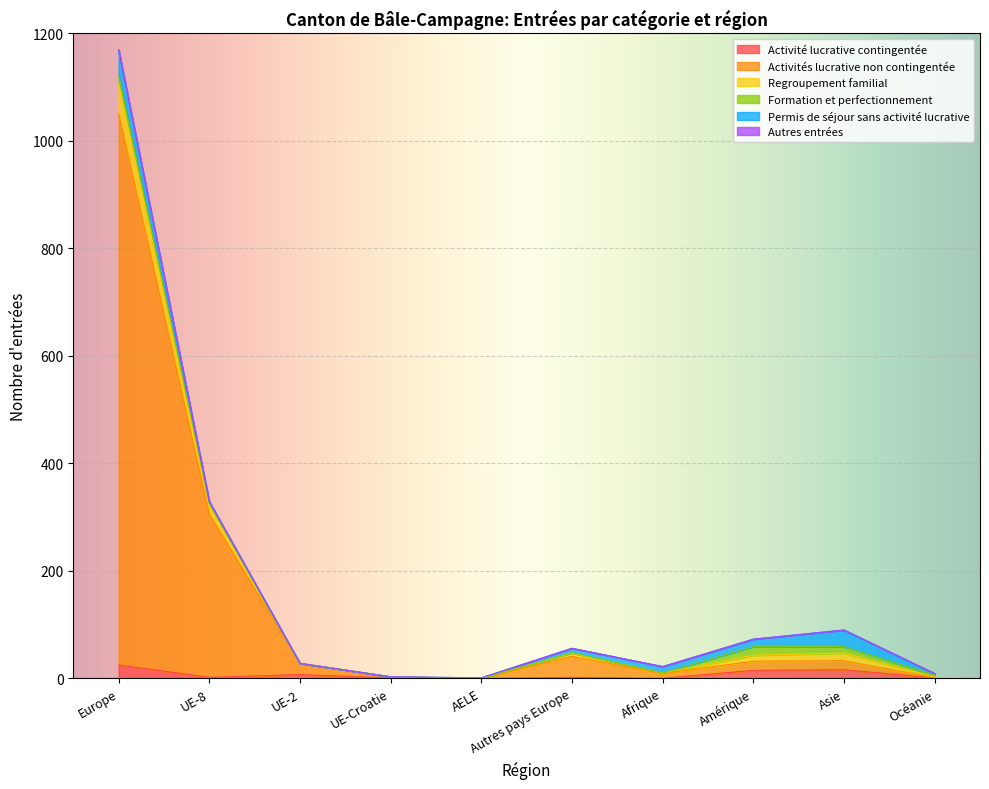

How many values in Regroupement familial are above zero?

7